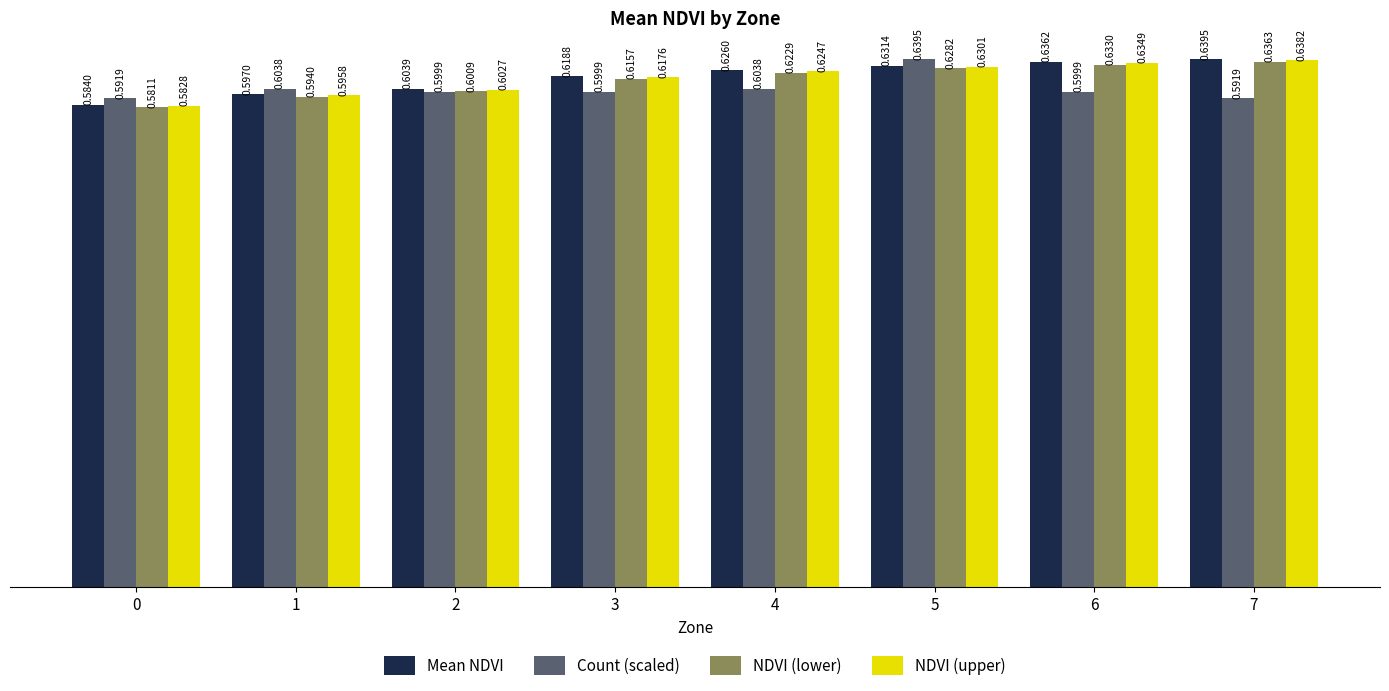

What are all the series names shown in the legend?

Mean NDVI, Count (scaled), NDVI (lower), NDVI (upper)